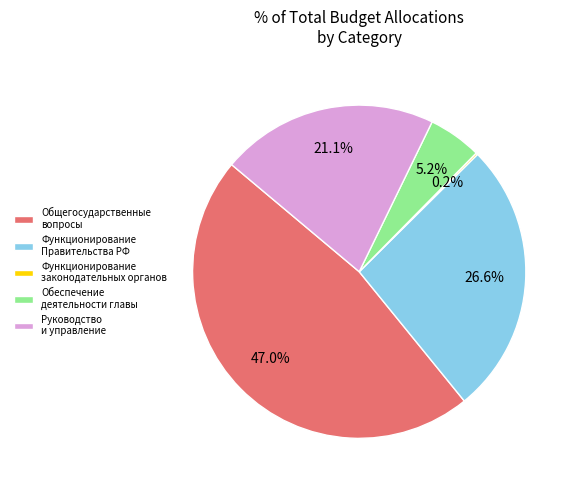

Is there any slice that represents more than half of the pie?

No